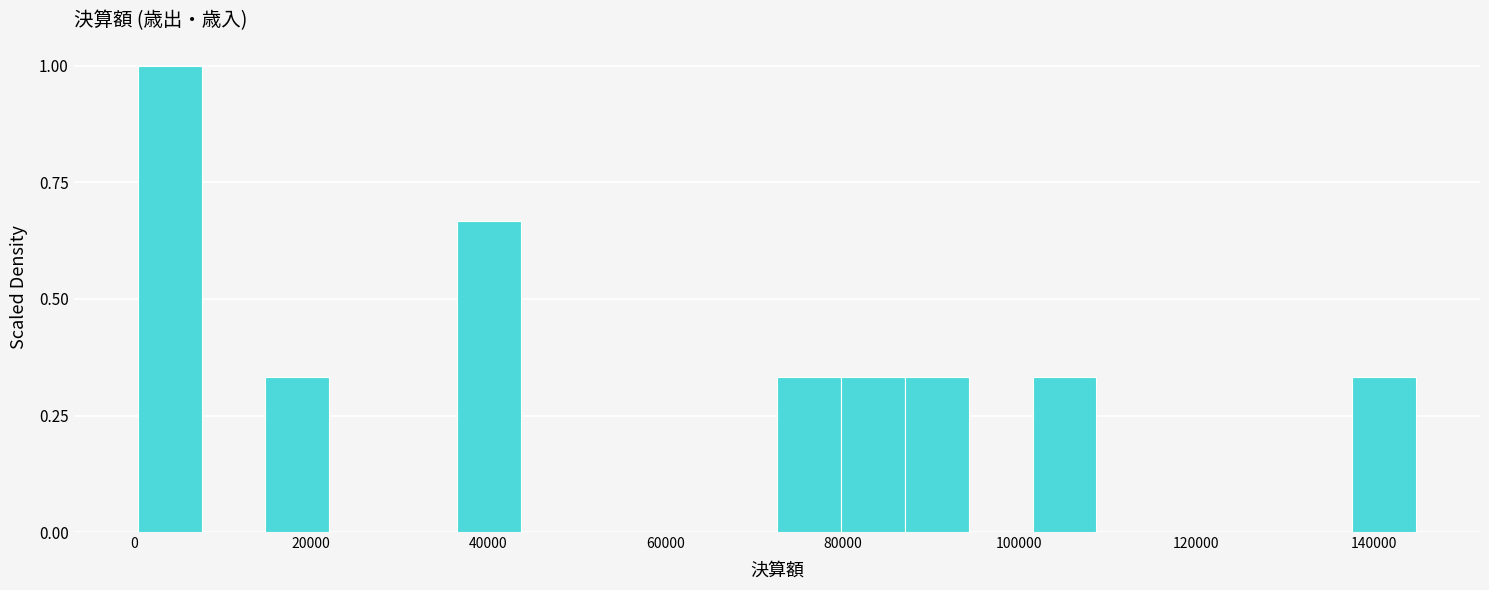

Around what value on the x-axis is the tallest bar? Give the approximate position of its centre, as read against the axis.

4000